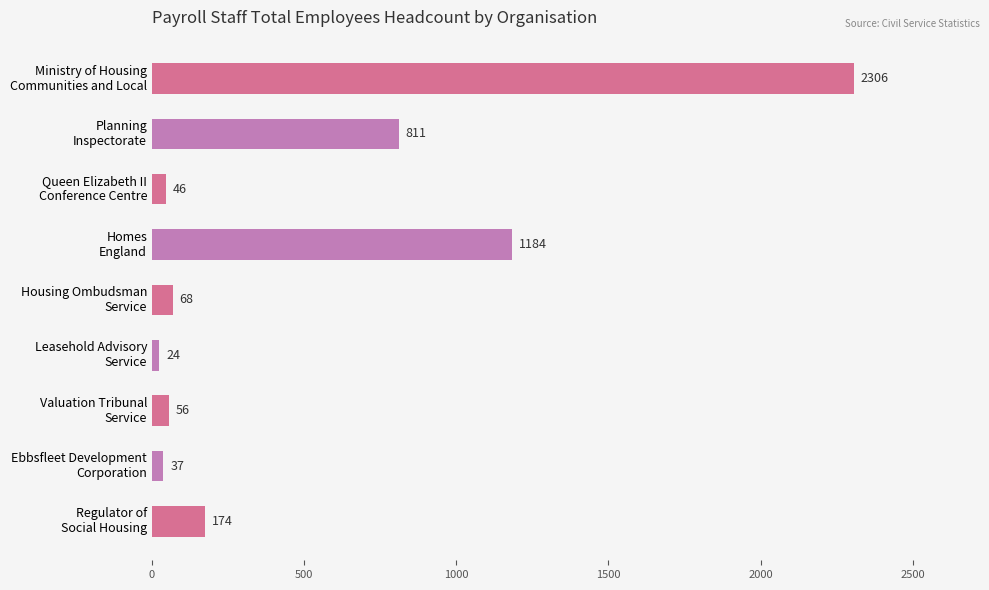

What is the value of the 5th bar from the top?

68